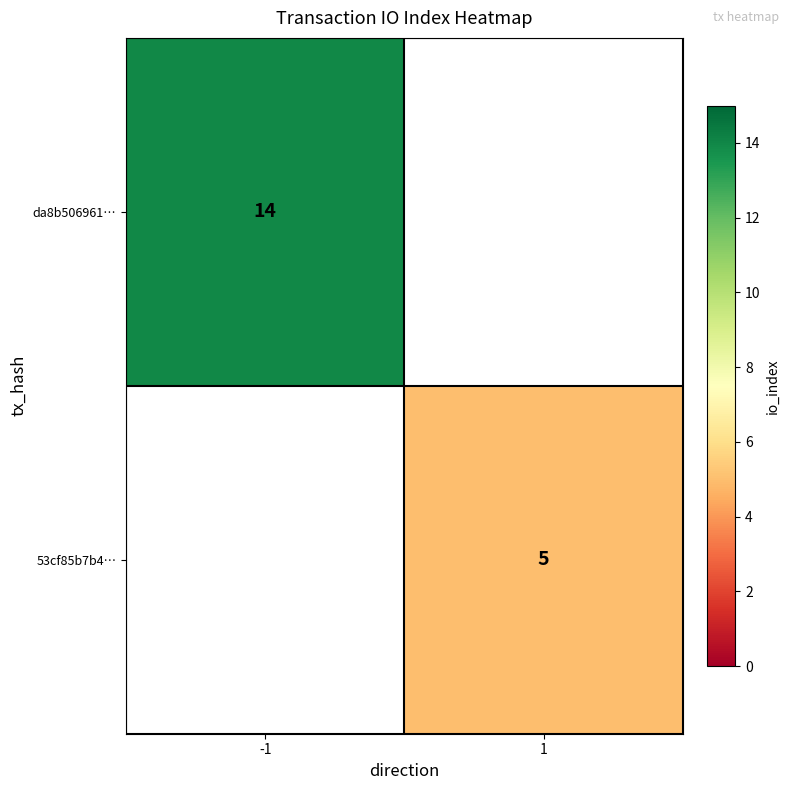

True or false: 53cf85b7b4… has a value of 5 at 1.

True